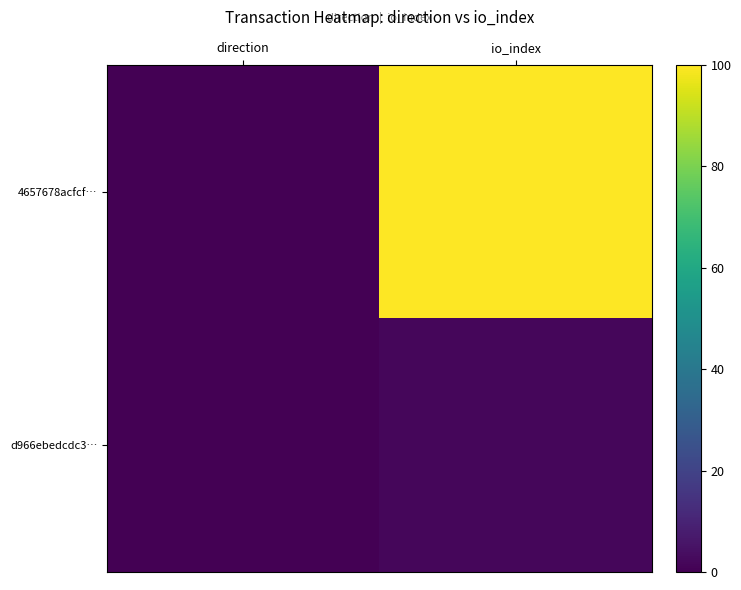

Which series has the widest spread of values?

4657678acfcf…